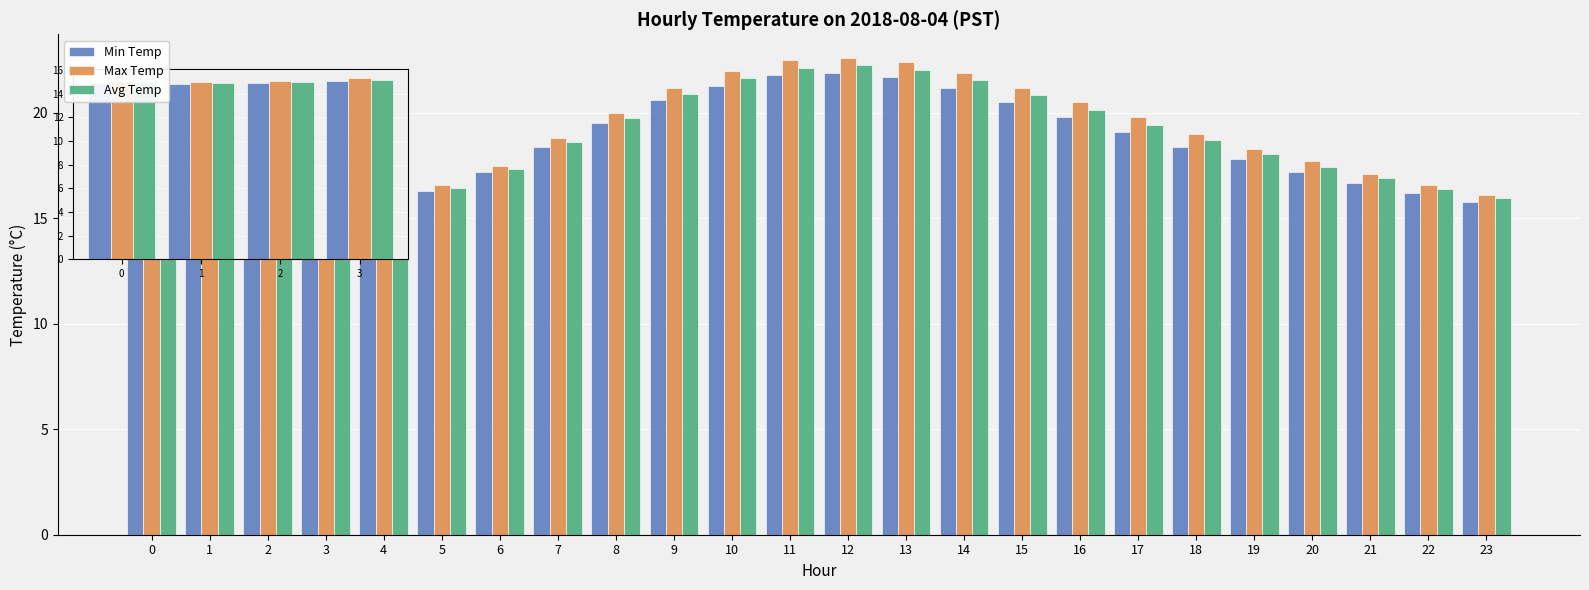

What is the difference between the second highest and minimum values in the Min Temp series?

7.0